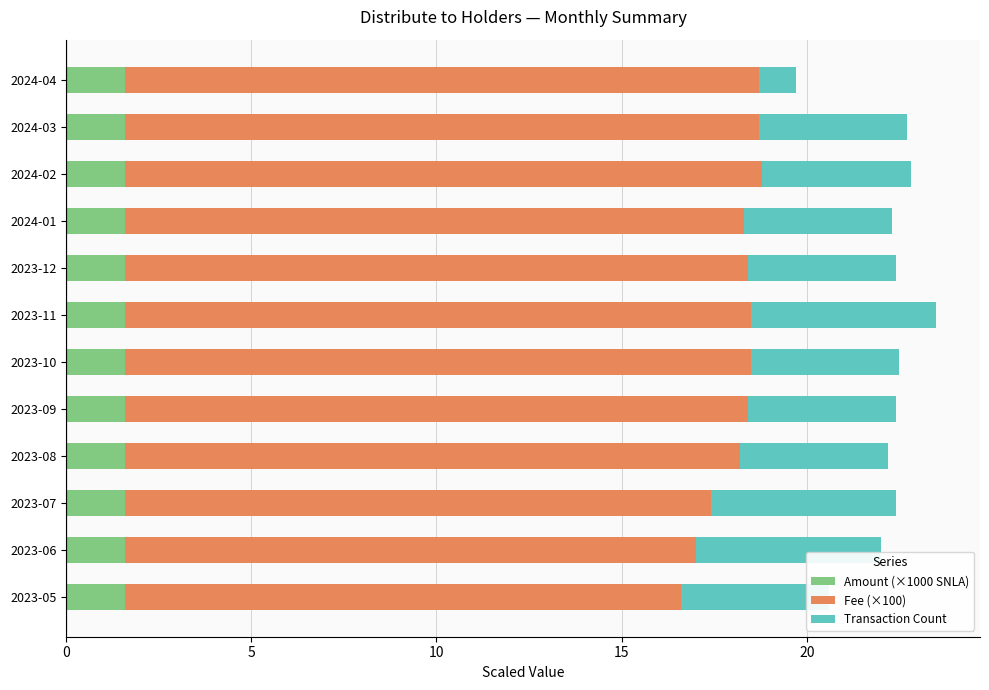

What is the sum of the Amount (×1000 SNLA) values at 2024-03 and 2023-10?

3.2